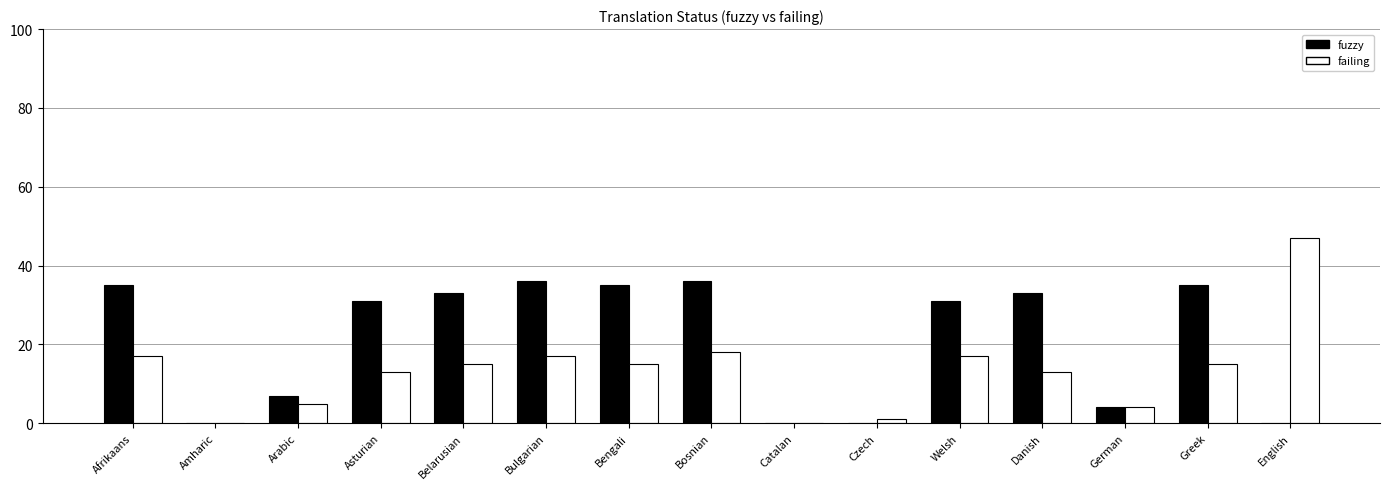

What is the sum of the fuzzy values at Bengali and Arabic?

42